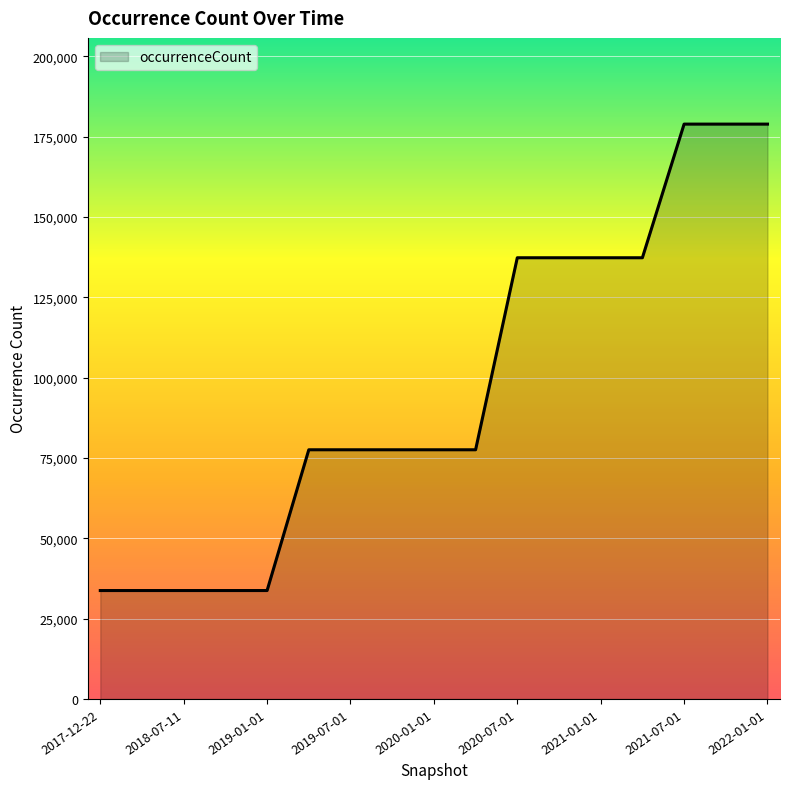

Reading right to left, list all the values displayed in this chart.

178942	178942	178942	137338	137338	137338	137338	77562	77562	77562	77562	77562	33743	33743	33743	33743	33743